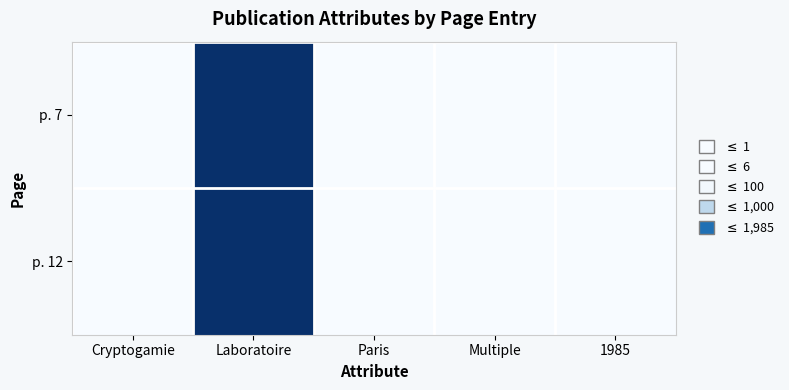

Which series has the largest total across all categories?

p. 7